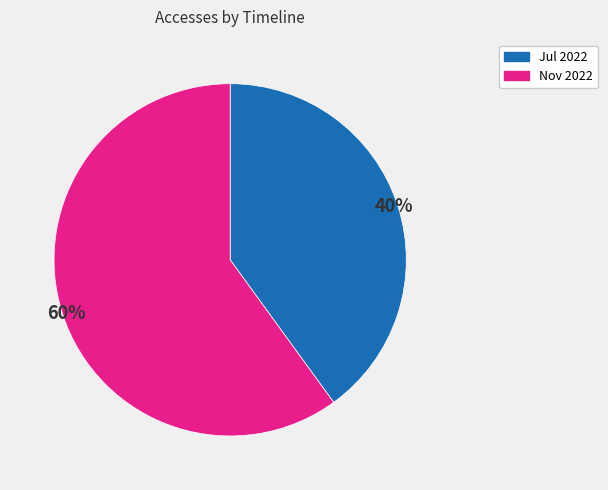

Rank the categories by value from highest to lowest.

Nov 2022, Jul 2022